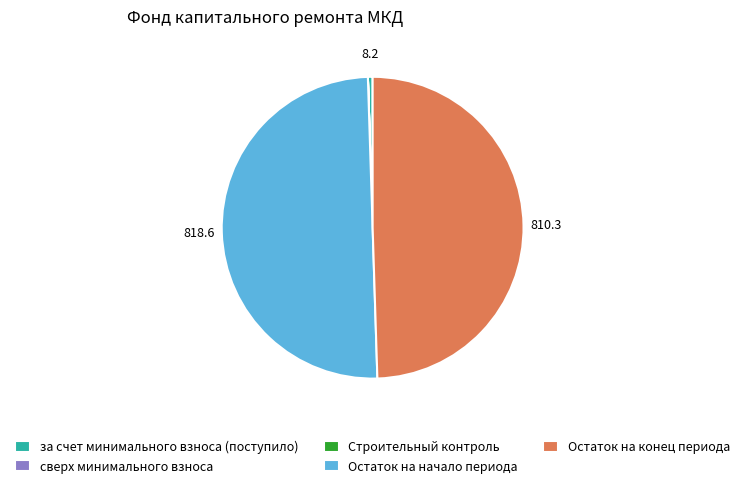

What is the largest slice in the pie chart?

Остаток на начало периода